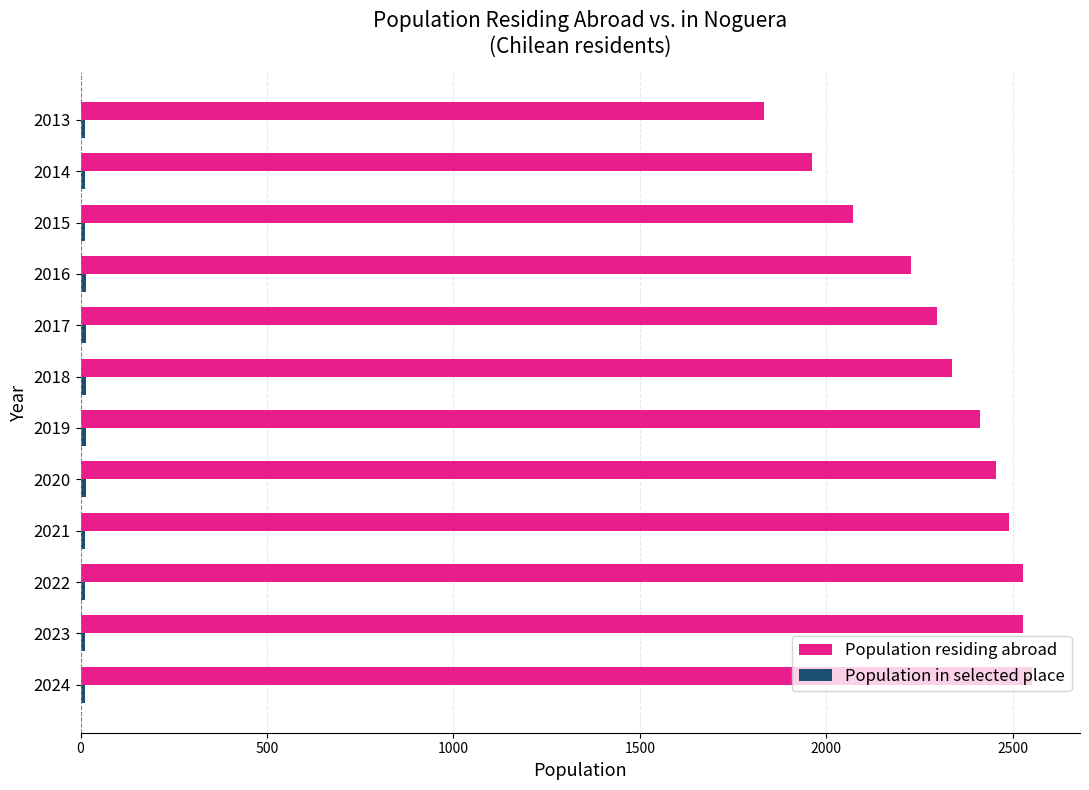

At how many categories does at least one series exceed 1661?

12